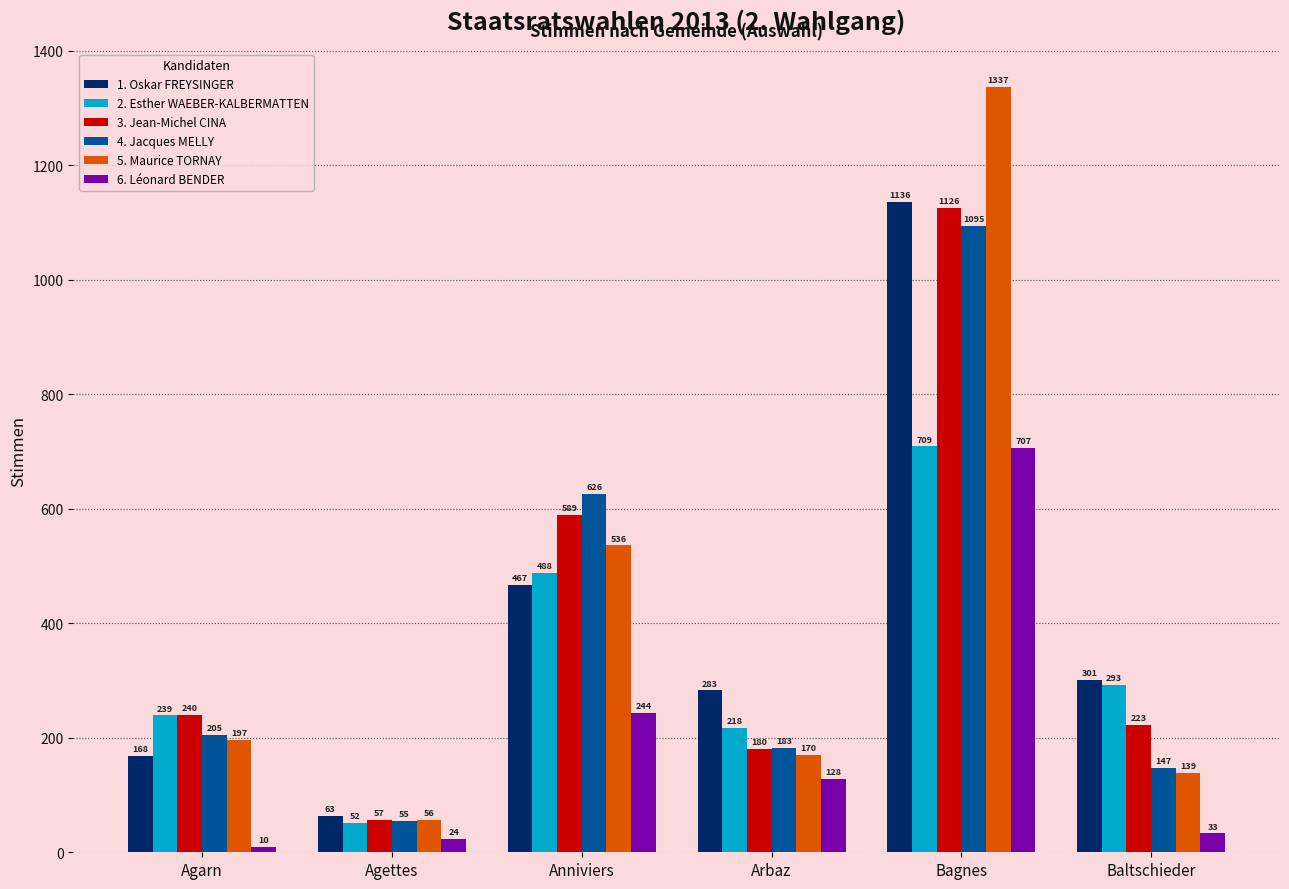

Where does the 2. Esther WAEBER-KALBERMATTEN series first go above 293?

Anniviers